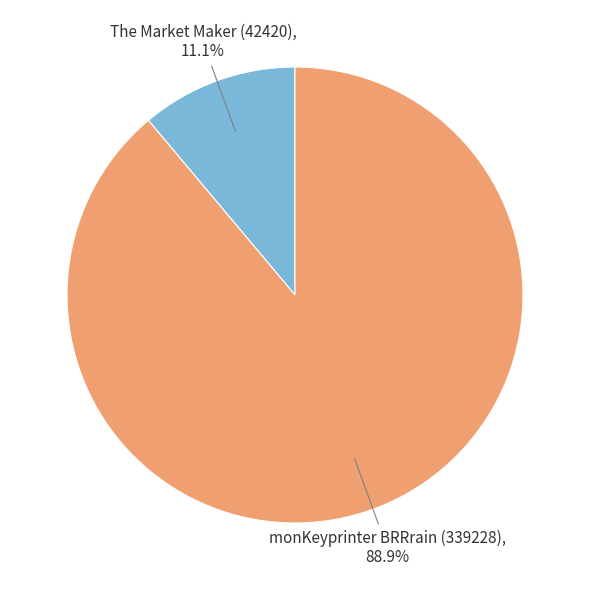

What is the largest slice in the pie chart?

monKeyprinter BRRrain (339228)